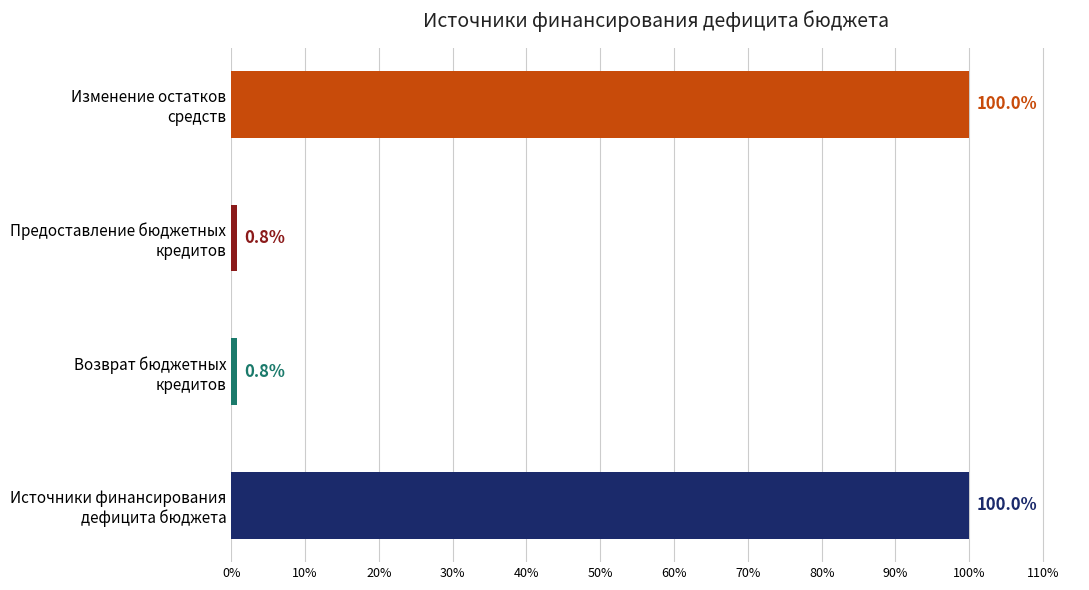

What is the smallest value displayed?

0.8